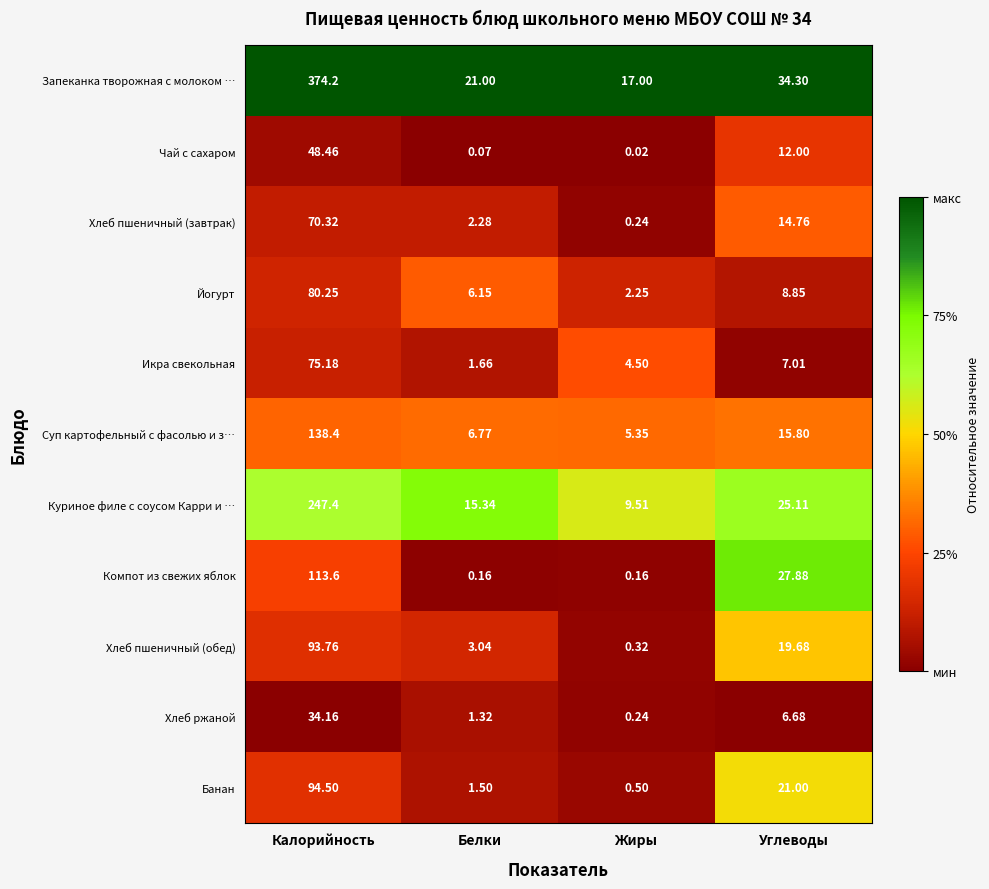

Which label corresponds to the smallest value in the chart?

Жиры